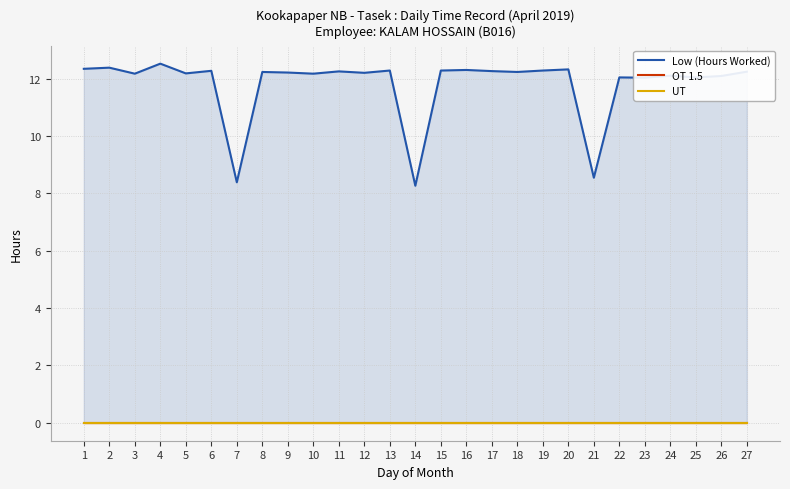

Reading right to left, what are all the values shown in this chart?

Low (Hours Worked): 12.2	12.1	12.1	12.1	12.0	12.1	8.6	12.3	12.3	12.2	12.3	12.3	12.3	8.3	12.3	12.2	12.3	12.2	12.2	12.2	8.4	12.3	12.2	12.5	12.2	12.4	12.3
OT 1.5: 0.0	0.0	0.0	0.0	0.0	0.0	0.0	0.0	0.0	0.0	0.0	0.0	0.0	0.0	0.0	0.0	0.0	0.0	0.0	0.0	0.0	0.0	0.0	0.0	0.0	0.0	0.0
UT: 0.0	0.0	0.0	0.0	0.0	0.0	0.0	0.0	0.0	0.0	0.0	0.0	0.0	0.0	0.0	0.0	0.0	0.0	0.0	0.0	0.0	0.0	0.0	0.0	0.0	0.0	0.0